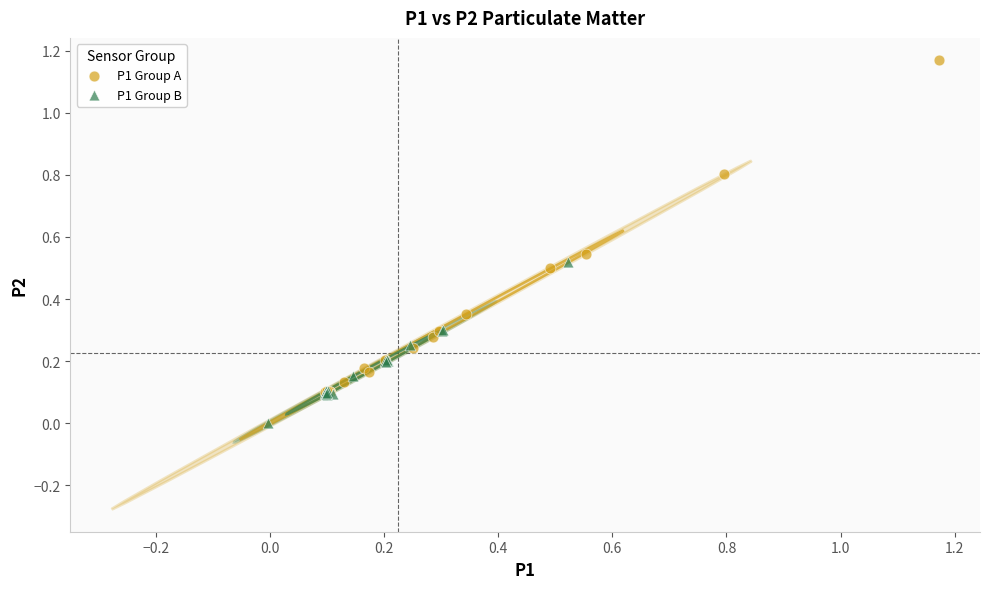

Which series has the widest spread of Y values?

P1 Group A